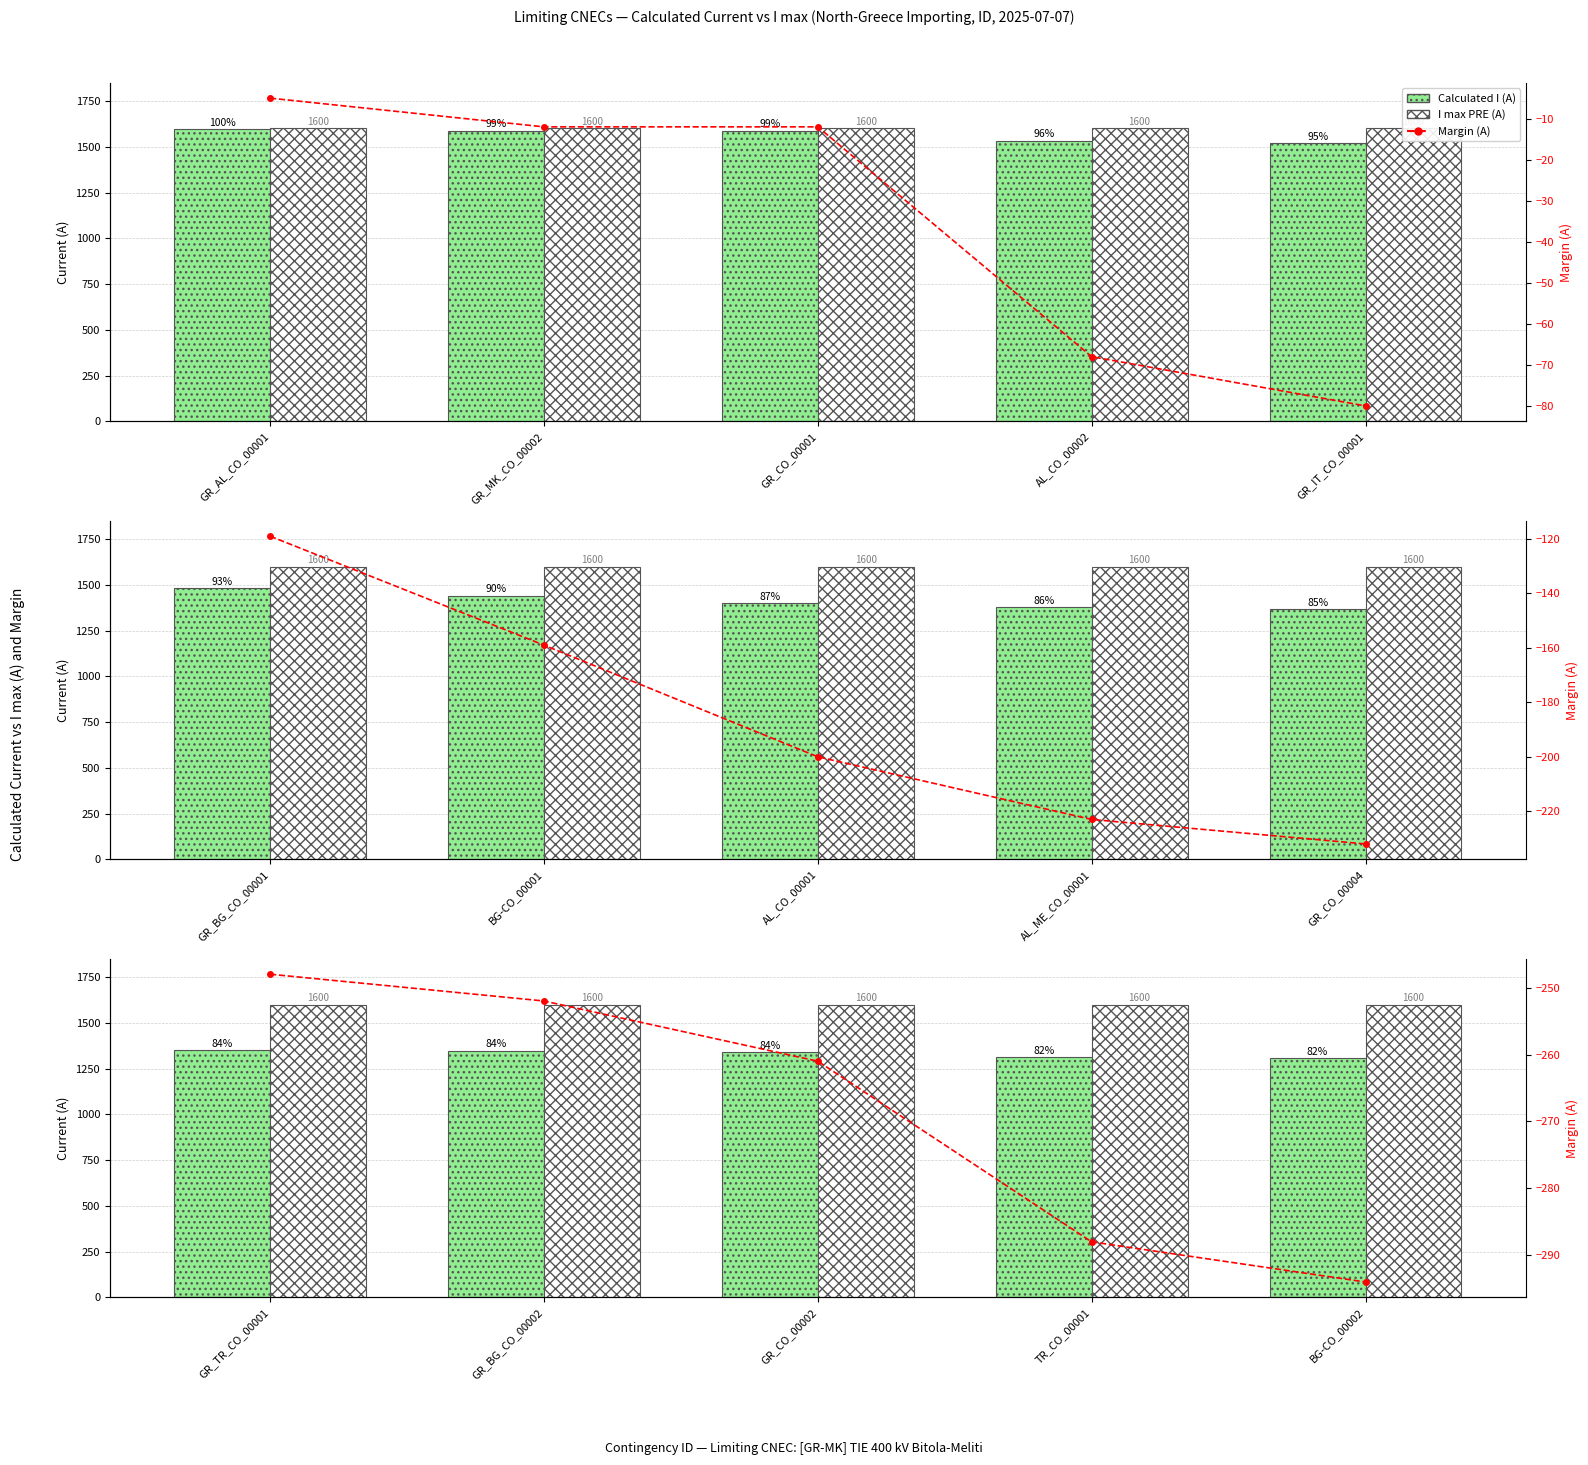

Is it true that I max PRE (A) equals 2130 at TR_CO_00001?

False